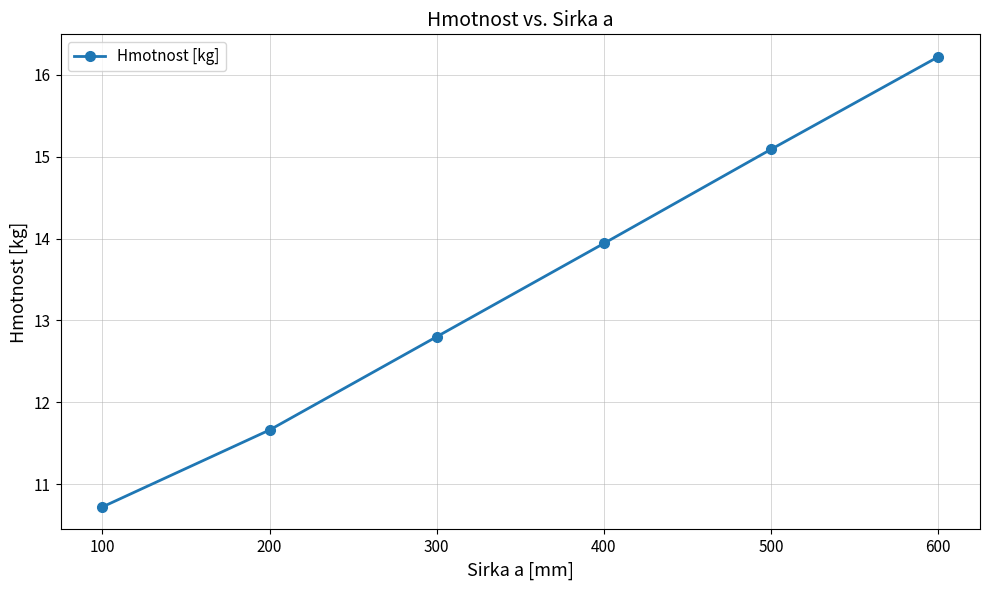

What is the greatest value displayed?

16.2